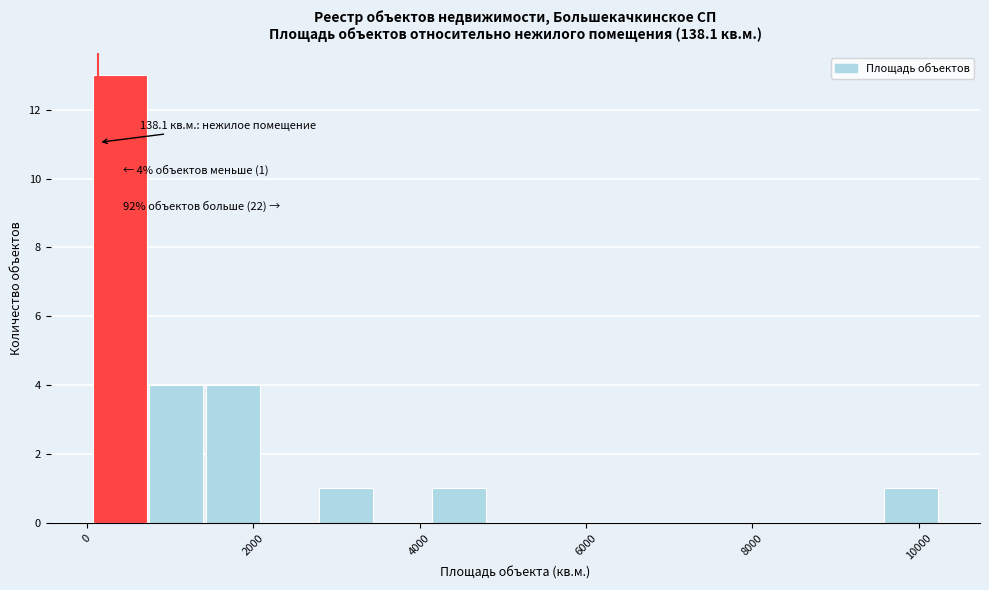

Read against the x-axis, roughly where is the centre of the tallest bar?

400